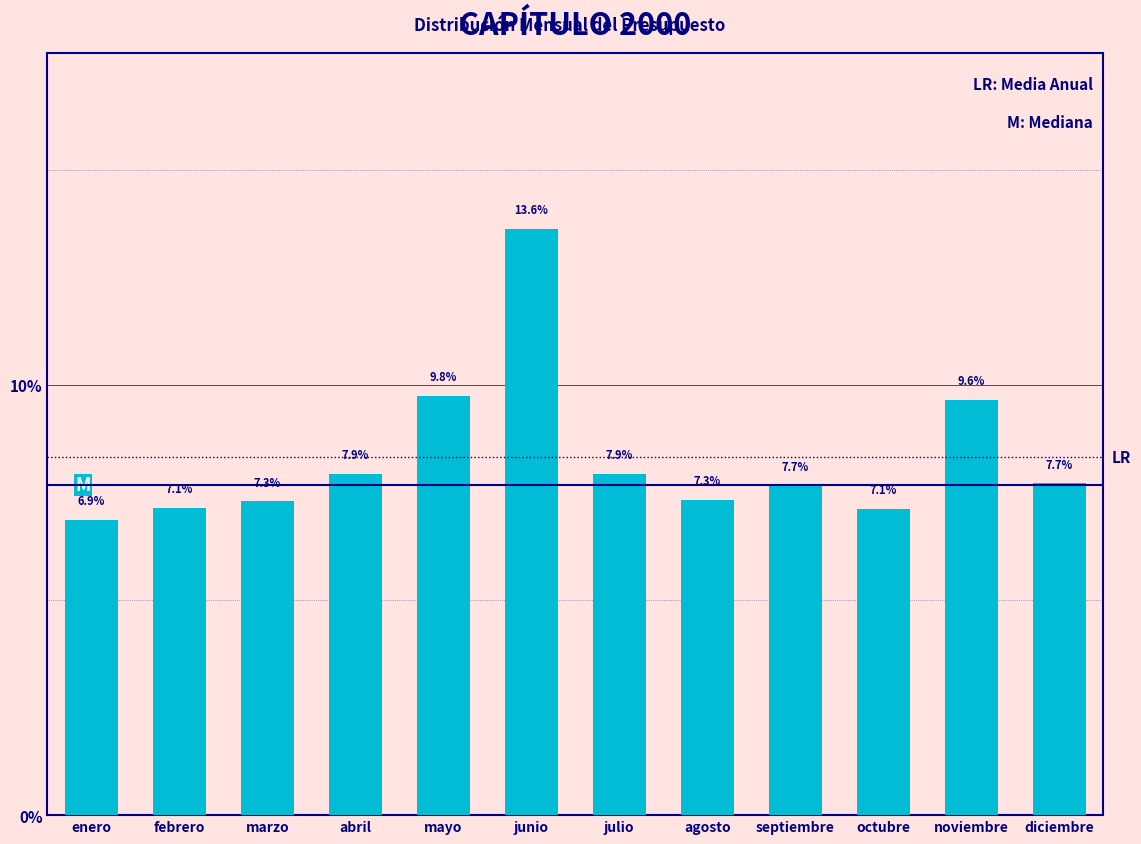

Reading right to left, list all the values displayed in this chart.

diciembre=7.7	noviembre=9.6	octubre=7.1	septiembre=7.7	agosto=7.3	julio=7.9	junio=13.6	mayo=9.8	abril=7.9	marzo=7.3	febrero=7.1	enero=6.9